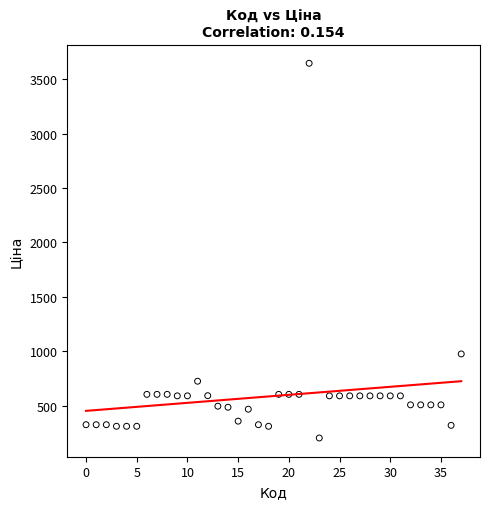

What is the range of Y values (max minus min)?

3443.8